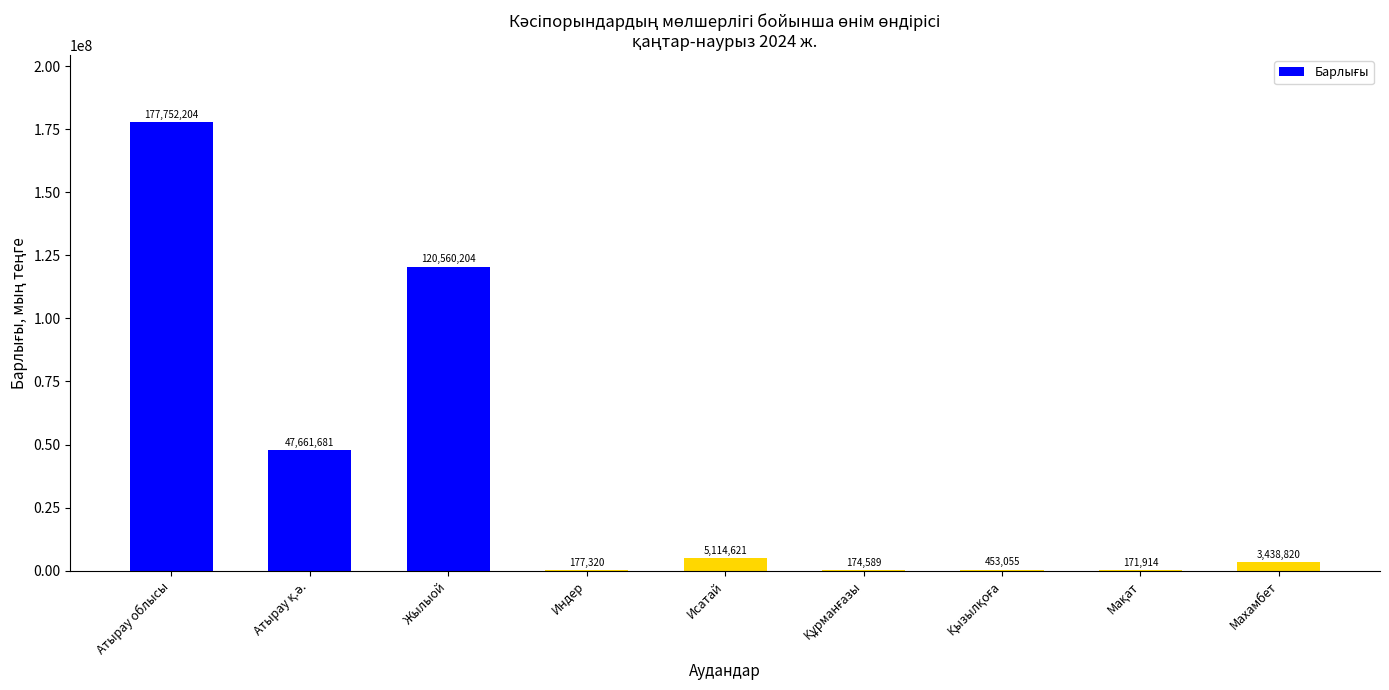

Which label corresponds to the largest value in the chart?

Атырау облысы